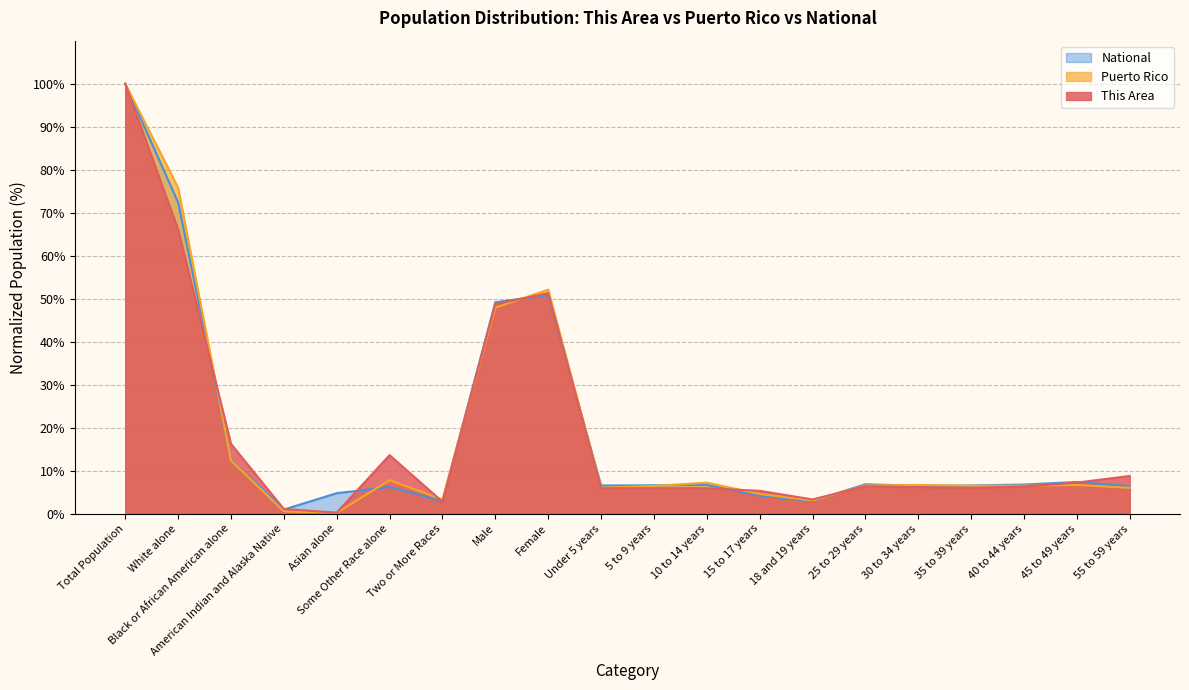

What position from the left is 40 to 44 years?

18